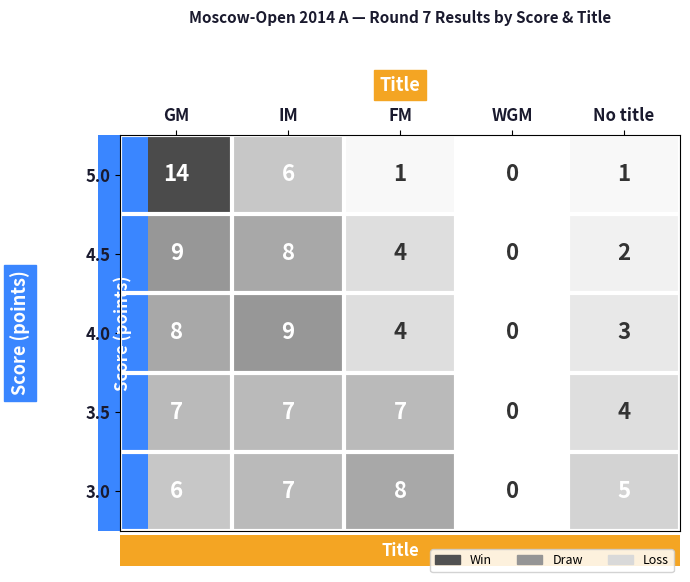

At which label is 5.0 closest to 7?

IM